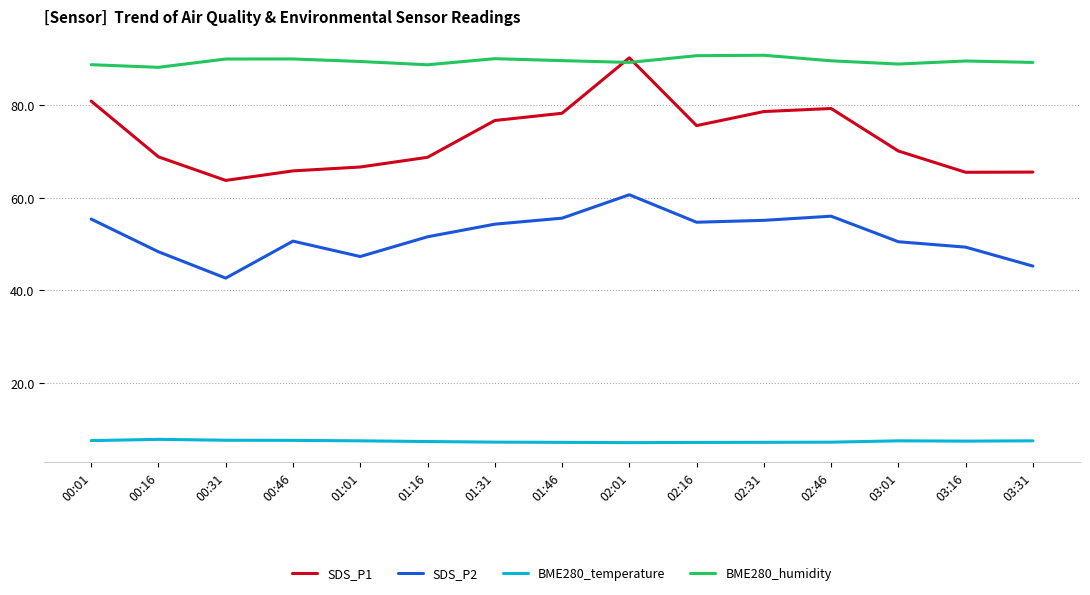

What position from the left is 02:31?

11